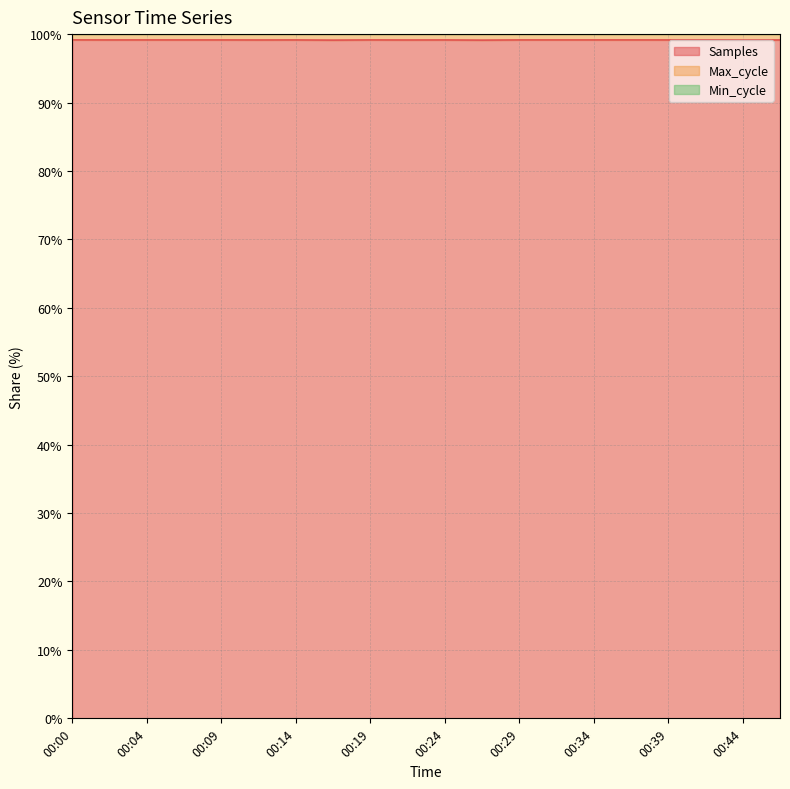

Between 00:00 and 00:26, which is larger?

00:00